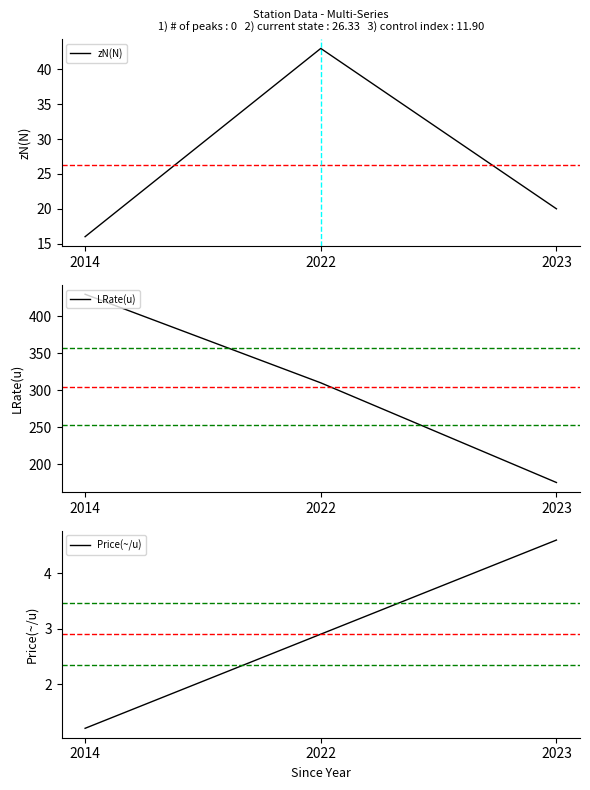

Reading left to right, list all the values displayed in this chart.

zN(N): 2014=16.0	2022=43.0	2023=20.0
LRate(u): 2014=430.0	2022=310.0	2023=175.0
Price(~/u): 2014=1.2	2022=2.9	2023=4.6